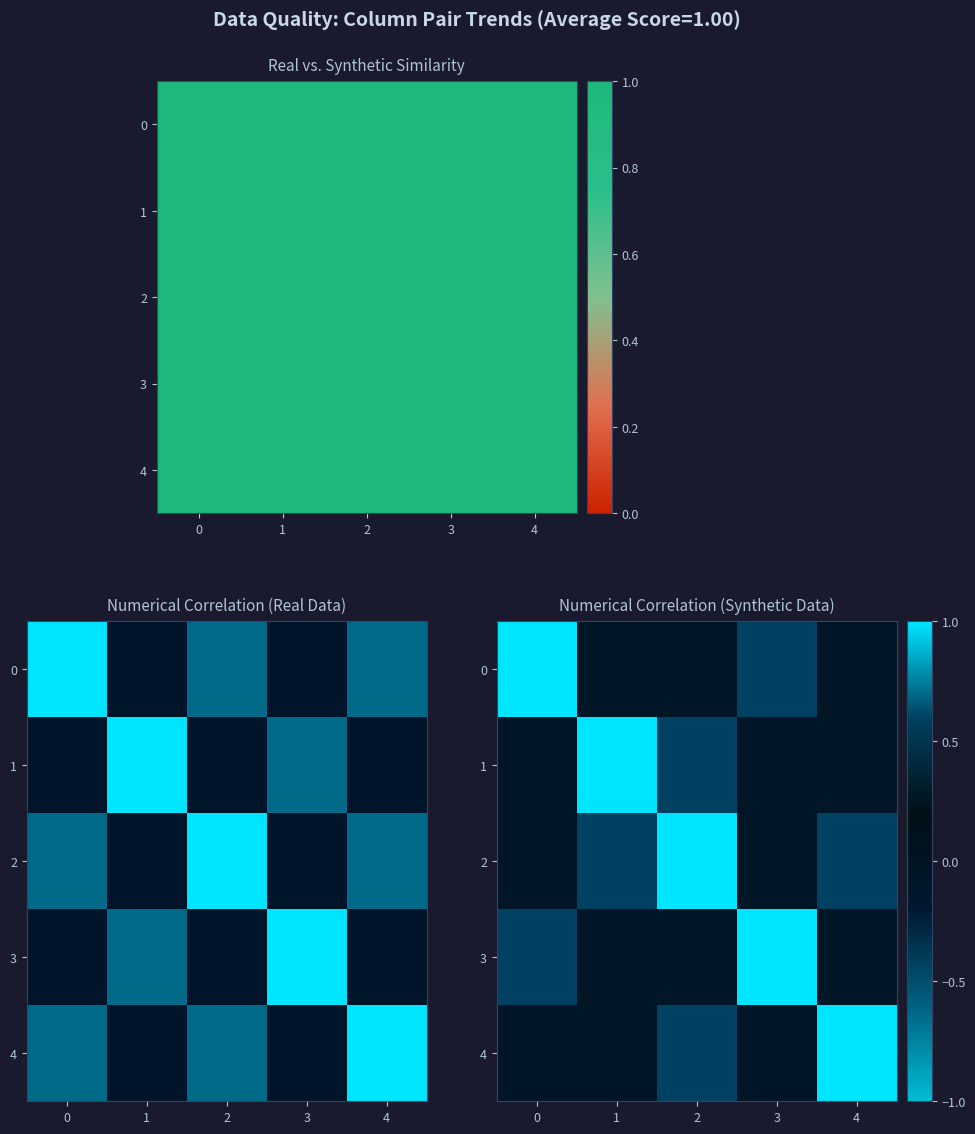

Between 3 and 1, which is larger?

3